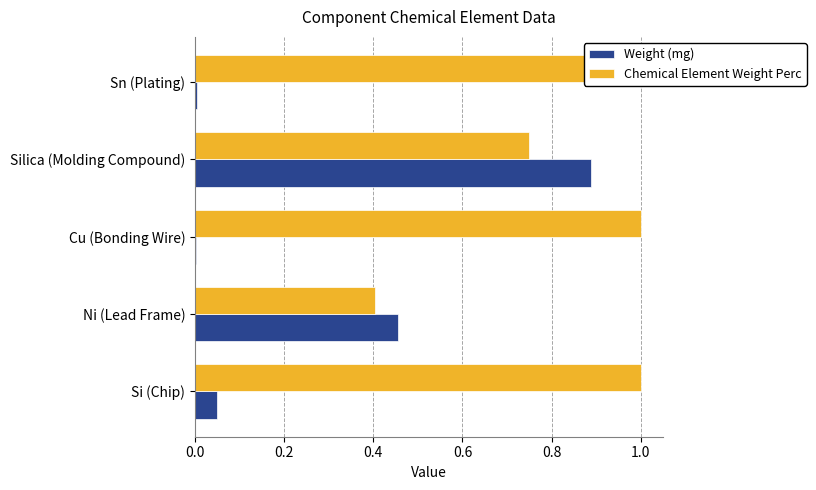

What is the value of the Chemical Element Weight Perc bar at the 1st from the left?

1.0